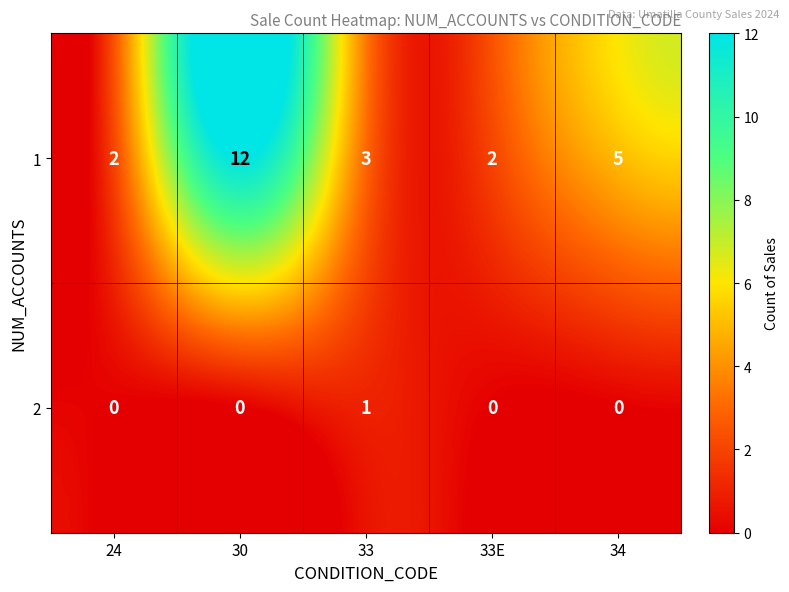

Is it true that 2 equals 1 at 33E?

False